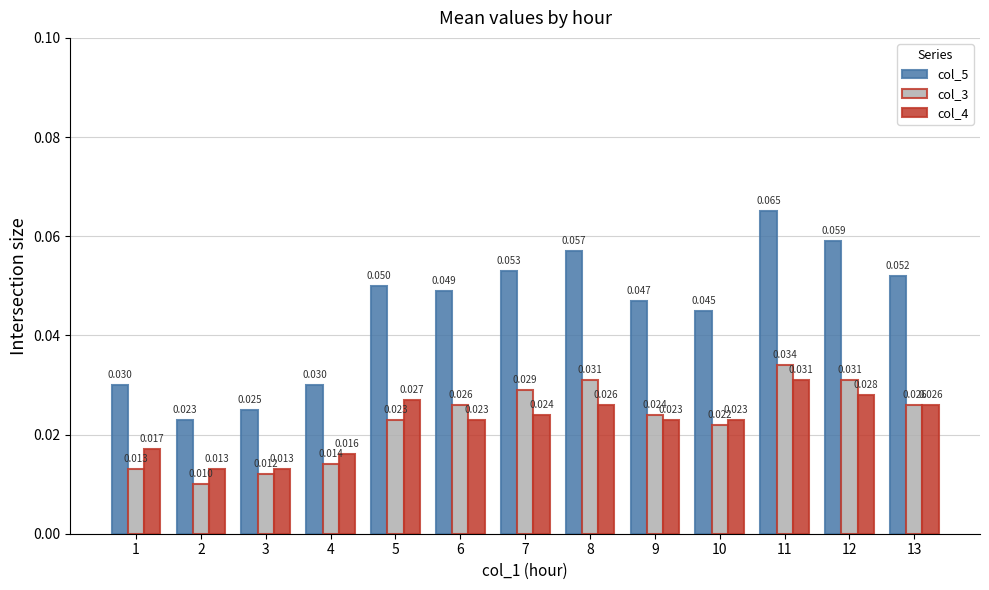

Is the value of col_4 at 13 greater than the value of col_3 at 9?

Yes